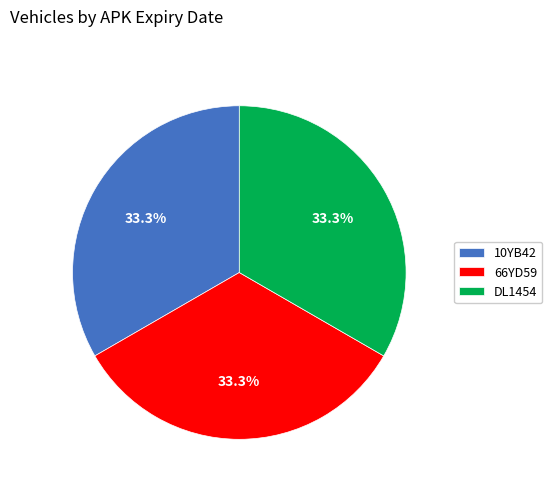

Is it true that 66YD59 is 33% of the pie?

True